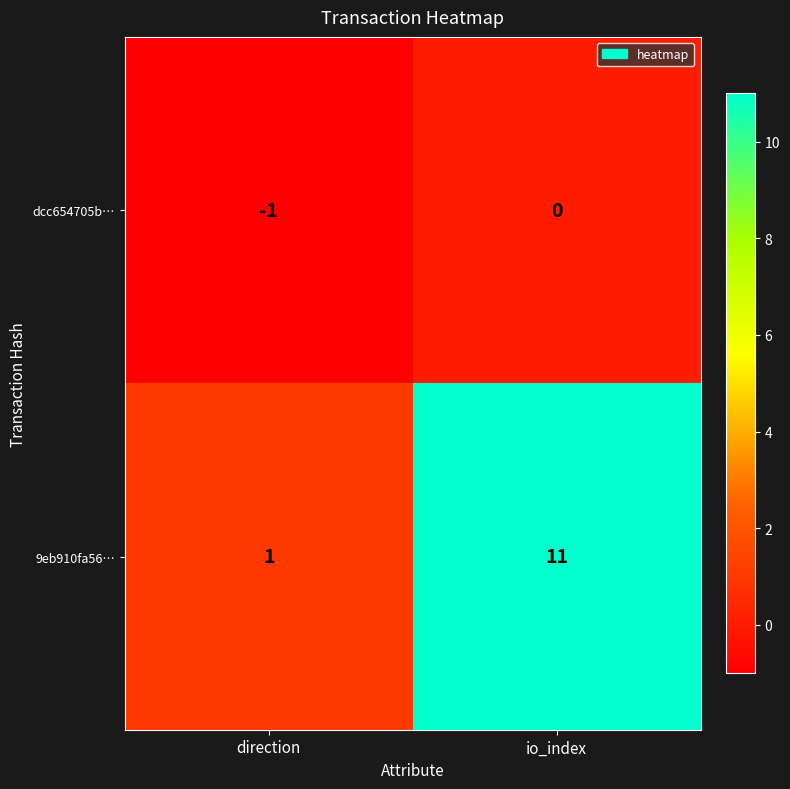

What is the maximum value shown in the chart?

11